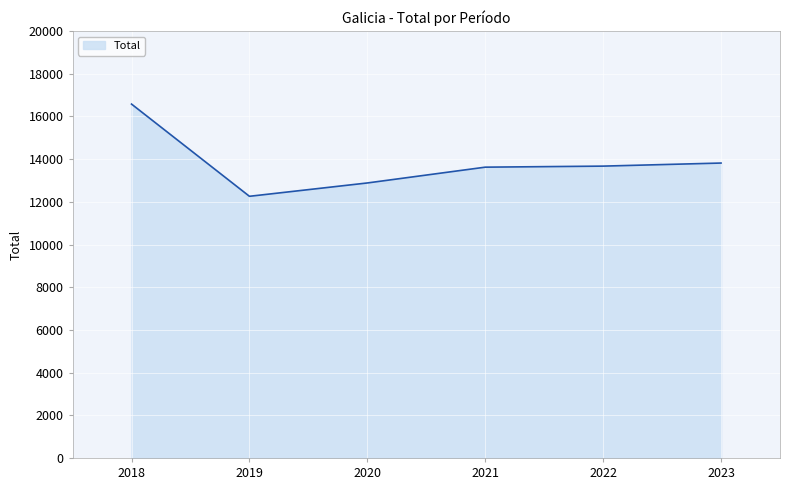

Which has a higher value, 2021 or 2019?

2021